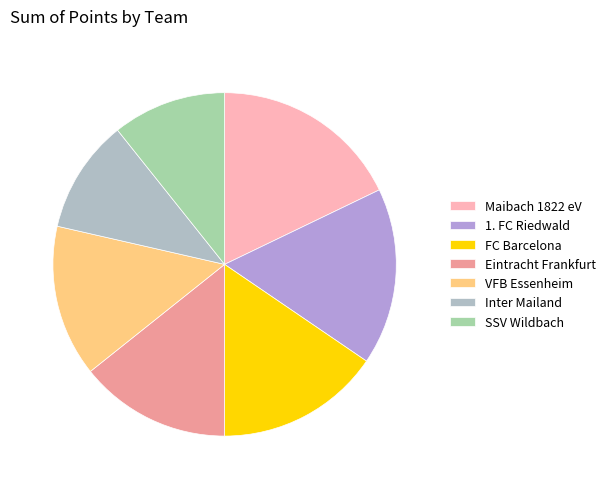

Combined, do FC Barcelona and 1. FC Riedwald account for over 50%?

No